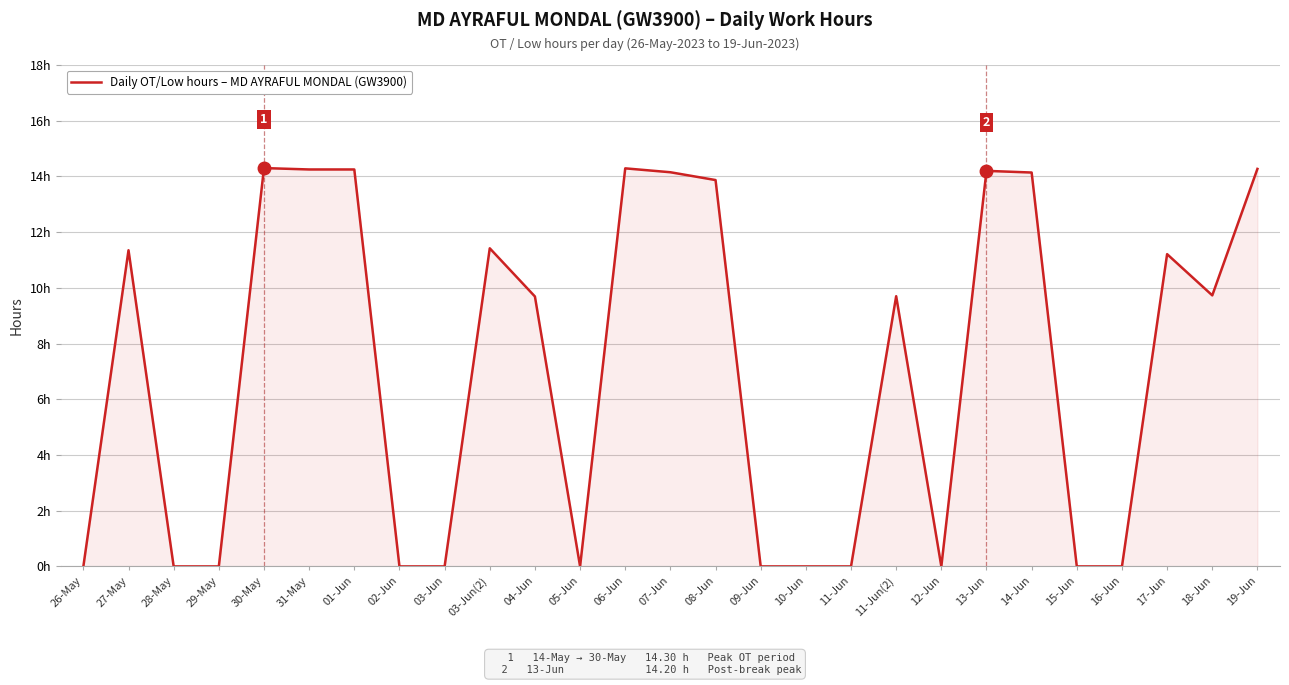

Does the chart display data point markers on the line(s)?

No